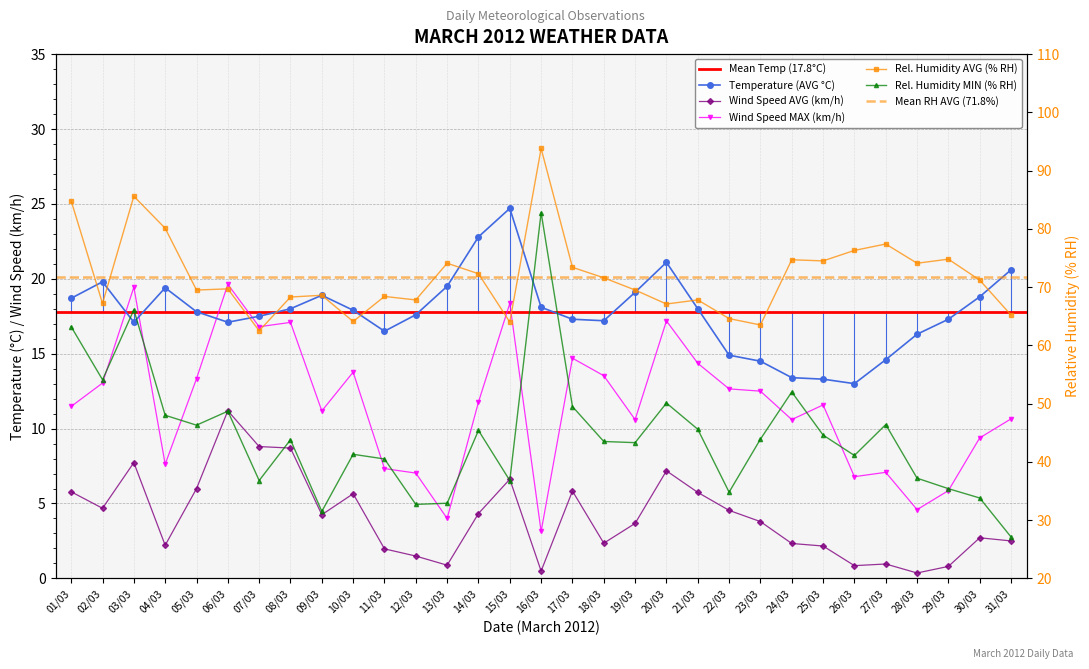

At which label does Temperature (AVG C) first exceed 17?

01/03